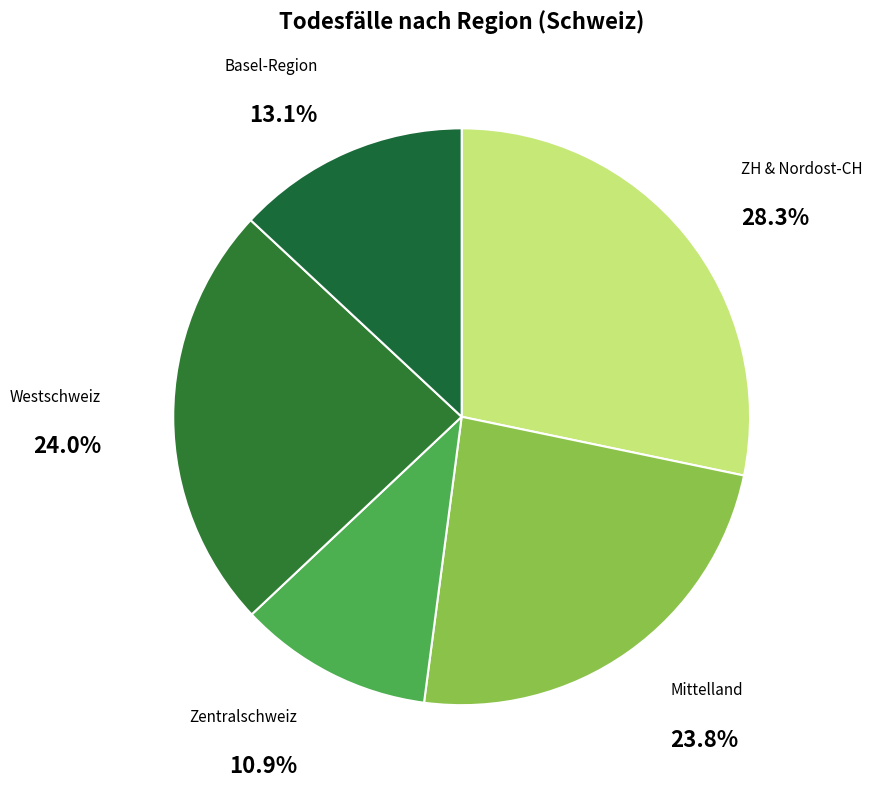

Count the number of slices in the pie.

5